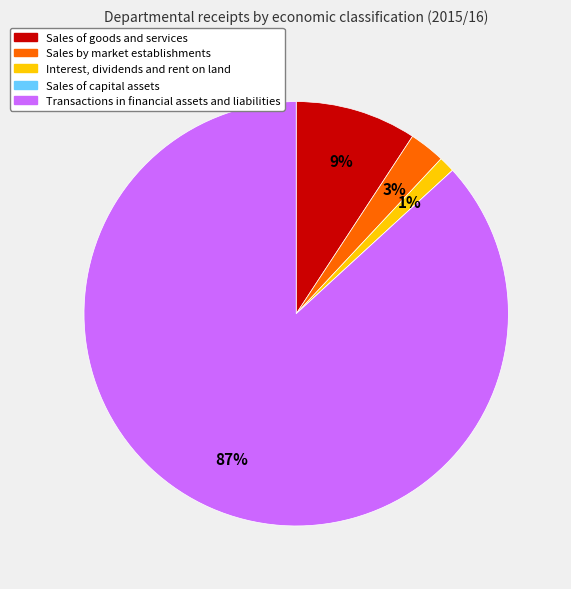

Do Transactions in financial assets and liabilities and Interest, dividends and rent on land together represent more than half of the pie?

Yes